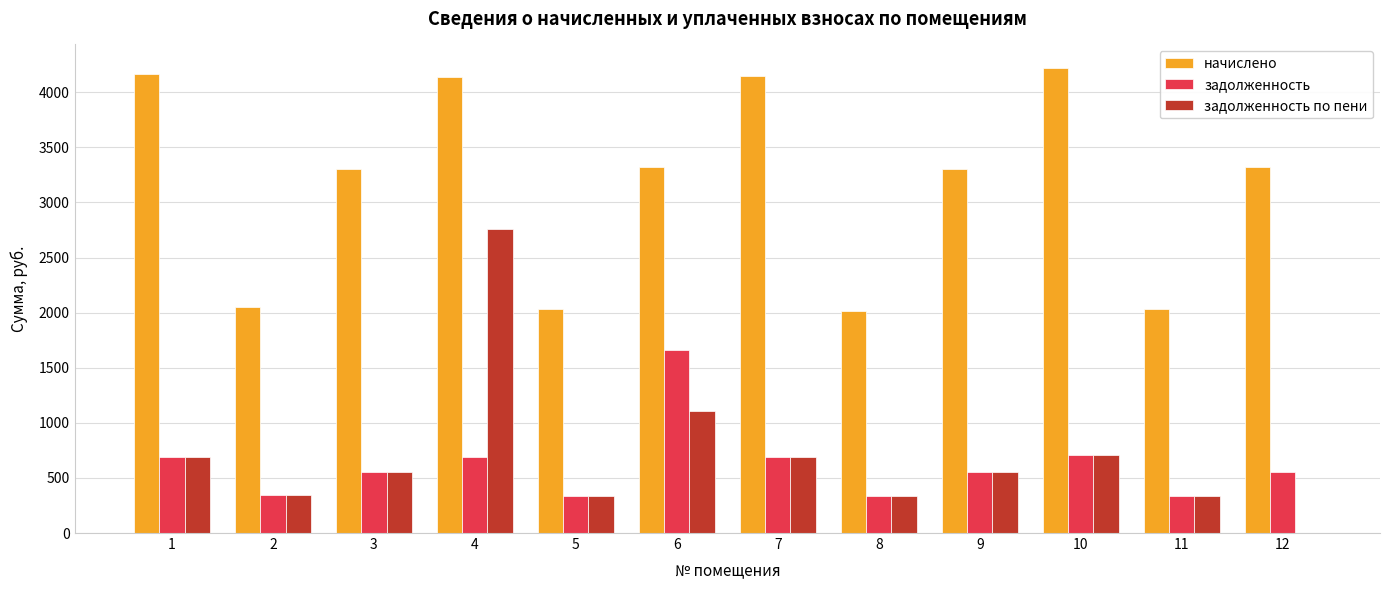

Which series has the largest total across all categories?

начислено